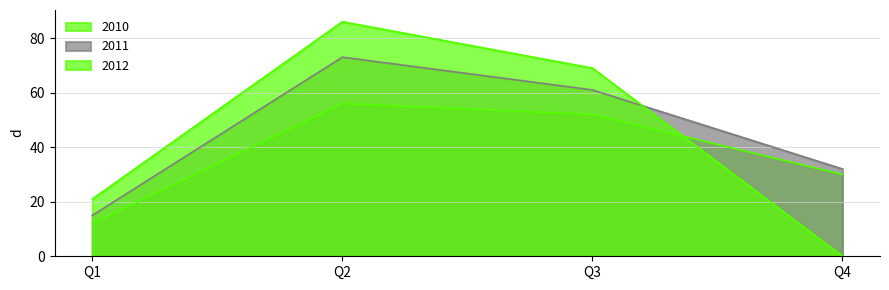

How many categories are shown in the chart?

4